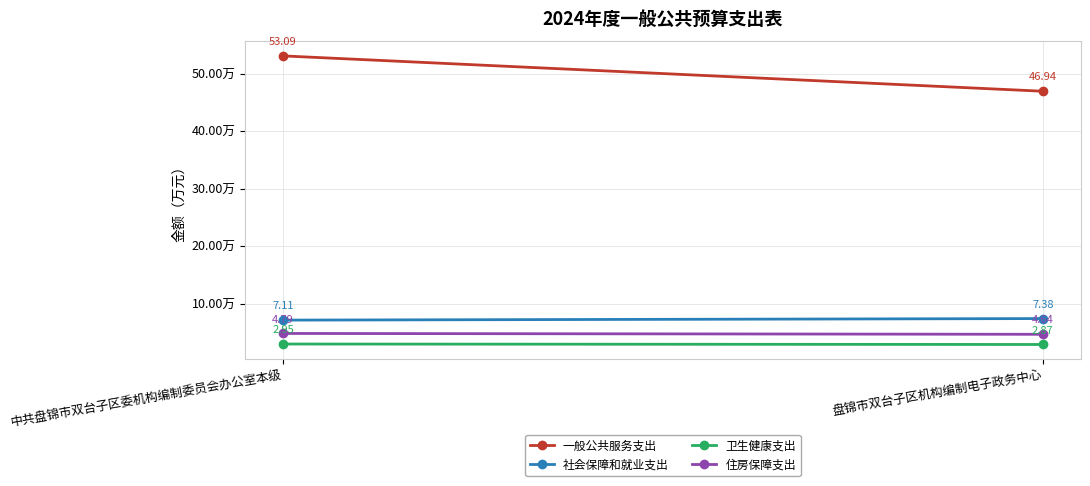

Which series has the largest total across all categories?

一般公共服务支出